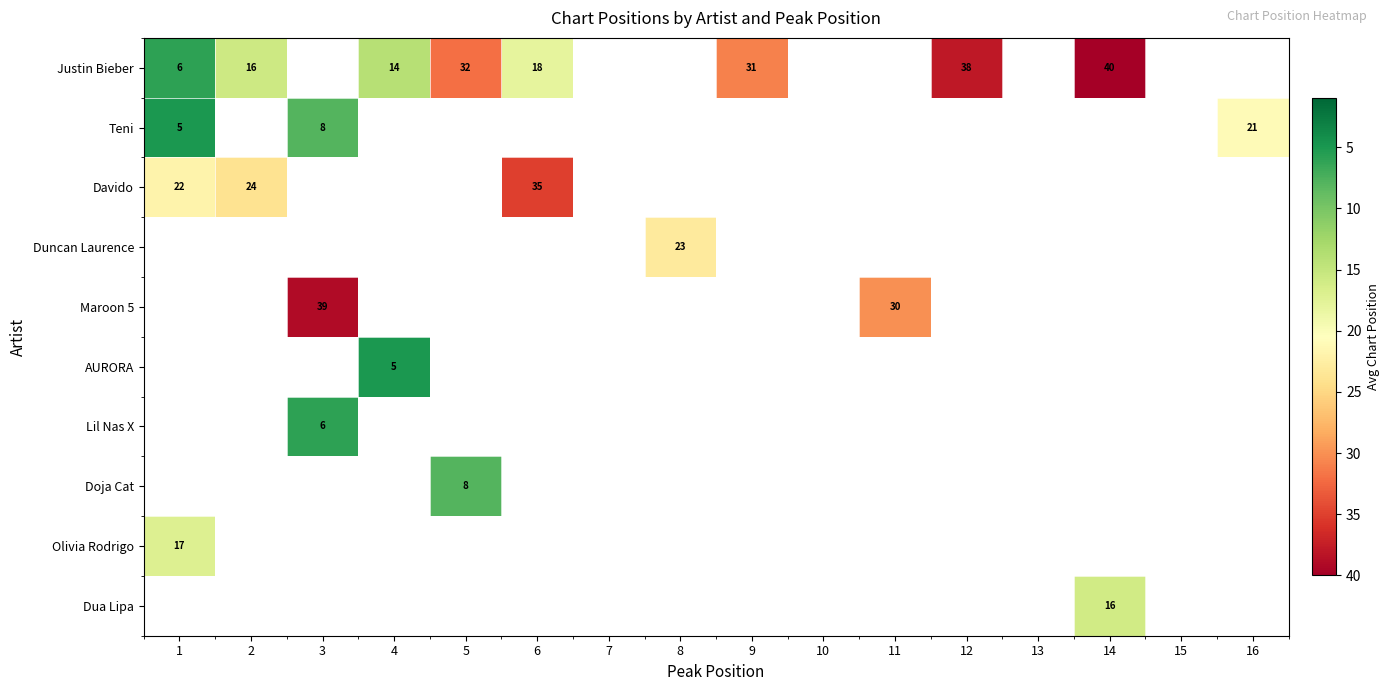

The Teni series shows 5 at 1. True or false?

True